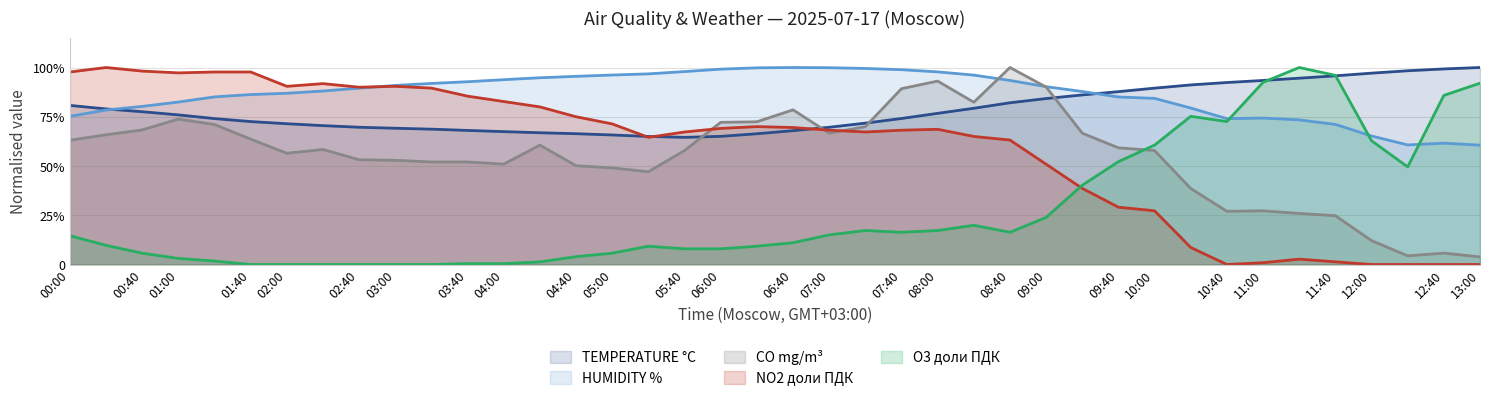

What is the difference between the second highest and second lowest values in the TEMPERATURE °C series?

0.3